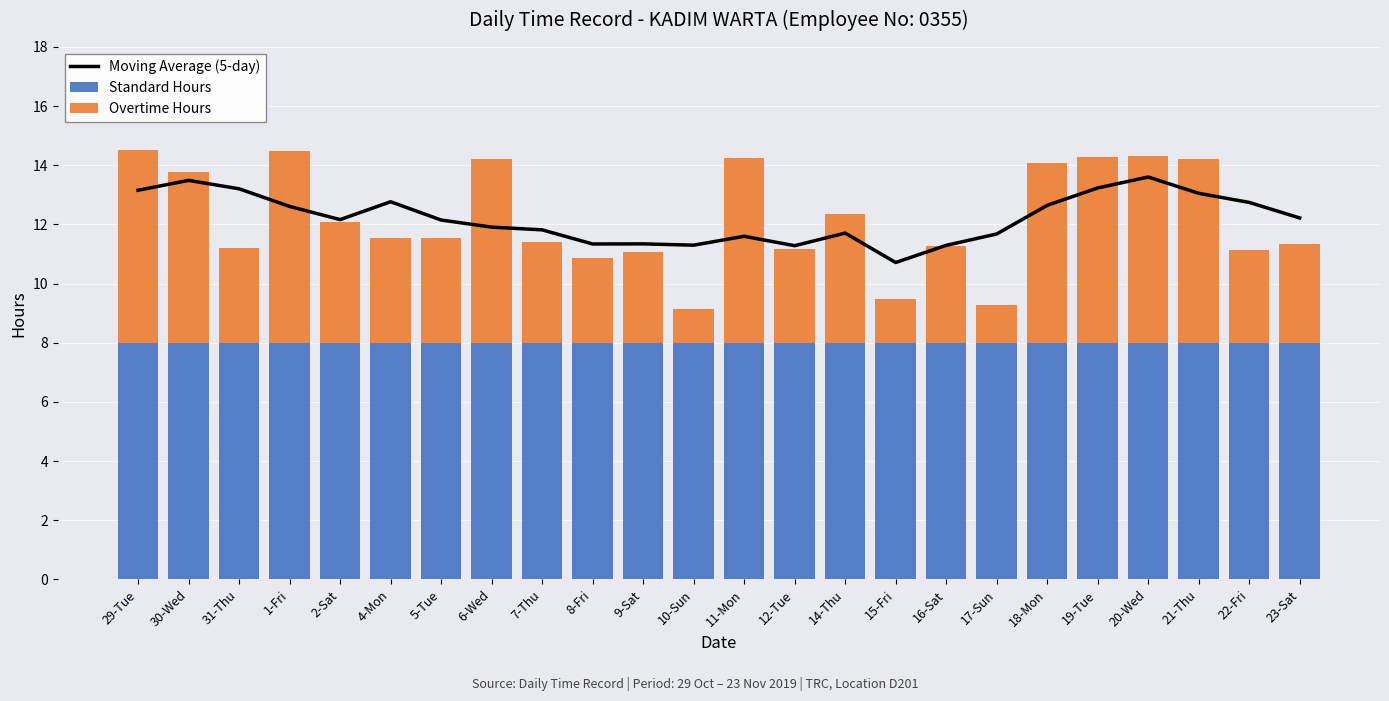

Reading right to left, what are all the values shown in this chart?

Moving Average (5-day): 23-Sat=12.2	22-Fri=12.7	21-Thu=13.1	20-Wed=13.6	19-Tue=13.2	18-Mon=12.6	17-Sun=11.7	16-Sat=11.3	15-Fri=10.7	14-Thu=11.7	12-Tue=11.3	11-Mon=11.6	10-Sun=11.3	9-Sat=11.3	8-Fri=11.3	7-Thu=11.8	6-Wed=11.9	5-Tue=12.2	4-Mon=12.8	2-Sat=12.2	1-Fri=12.6	31-Thu=13.2	30-Wed=13.5	29-Tue=13.2
Standard Hours: 23-Sat=8.0	22-Fri=8.0	21-Thu=8.0	20-Wed=8.0	19-Tue=8.0	18-Mon=8.0	17-Sun=8.0	16-Sat=8.0	15-Fri=8.0	14-Thu=8.0	12-Tue=8.0	11-Mon=8.0	10-Sun=8.0	9-Sat=8.0	8-Fri=8.0	7-Thu=8.0	6-Wed=8.0	5-Tue=8.0	4-Mon=8.0	2-Sat=8.0	1-Fri=8.0	31-Thu=8.0	30-Wed=8.0	29-Tue=8.0
Overtime Hours: 23-Sat=3.3	22-Fri=3.1	21-Thu=6.2	20-Wed=6.3	19-Tue=6.3	18-Mon=6.1	17-Sun=1.3	16-Sat=3.3	15-Fri=1.5	14-Thu=4.4	12-Tue=3.2	11-Mon=6.2	10-Sun=1.1	9-Sat=3.1	8-Fri=2.9	7-Thu=3.4	6-Wed=6.2	5-Tue=3.5	4-Mon=3.5	2-Sat=4.1	1-Fri=6.5	31-Thu=3.2	30-Wed=5.8	29-Tue=6.5